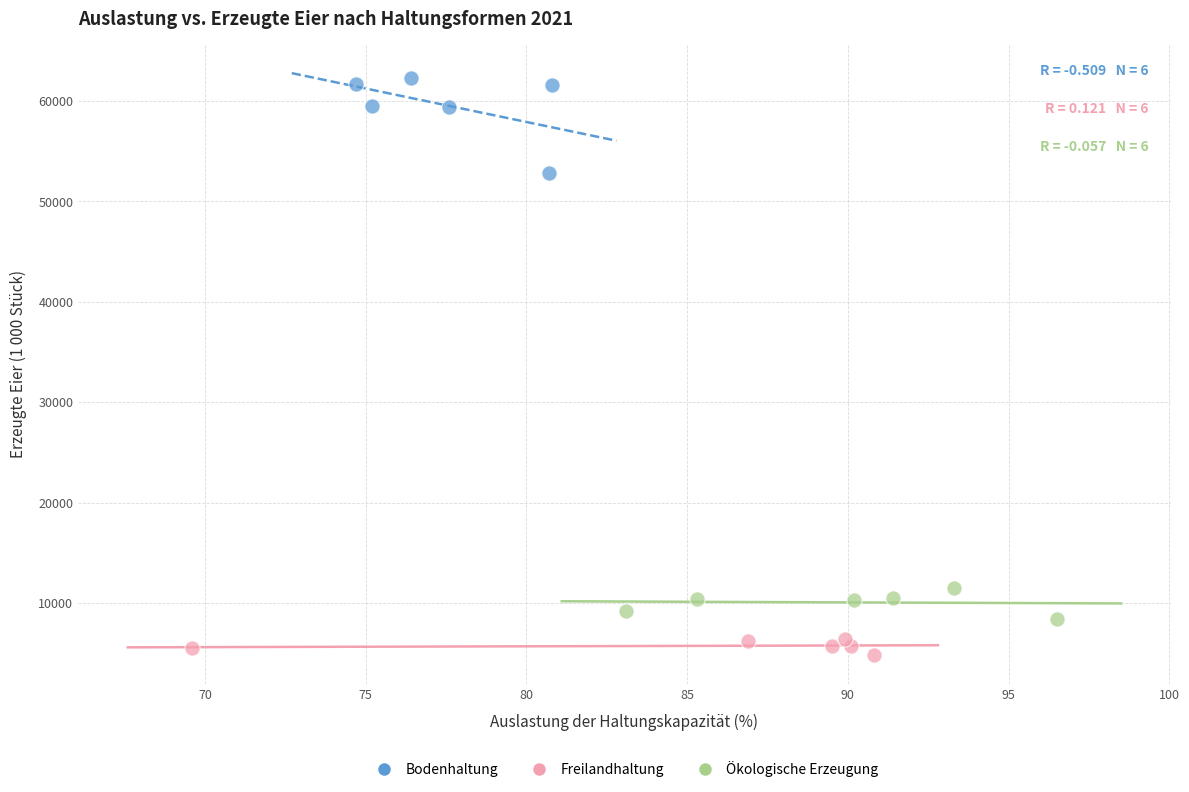

Which series reaches the minimum Y coordinate?

Freilandhaltung